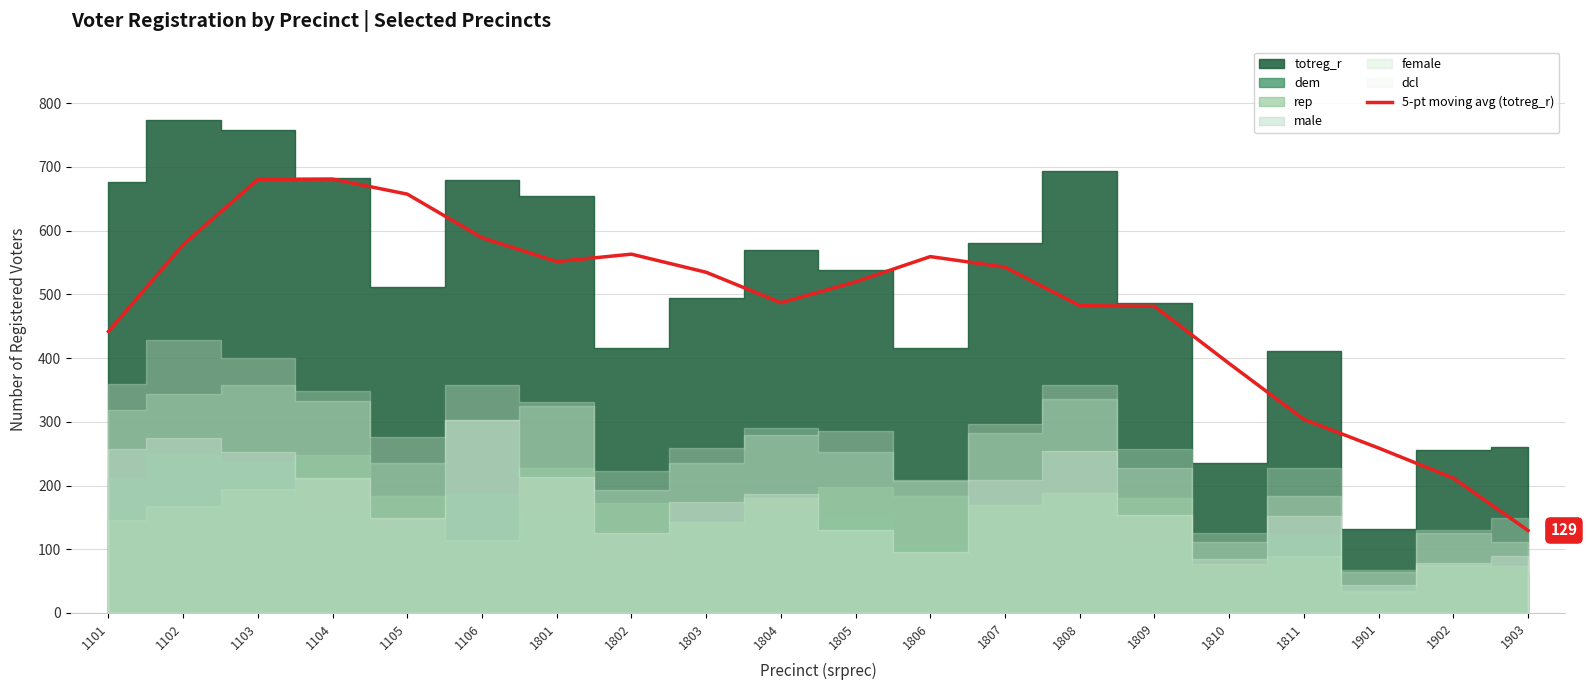

How many data points are less than 534?

10